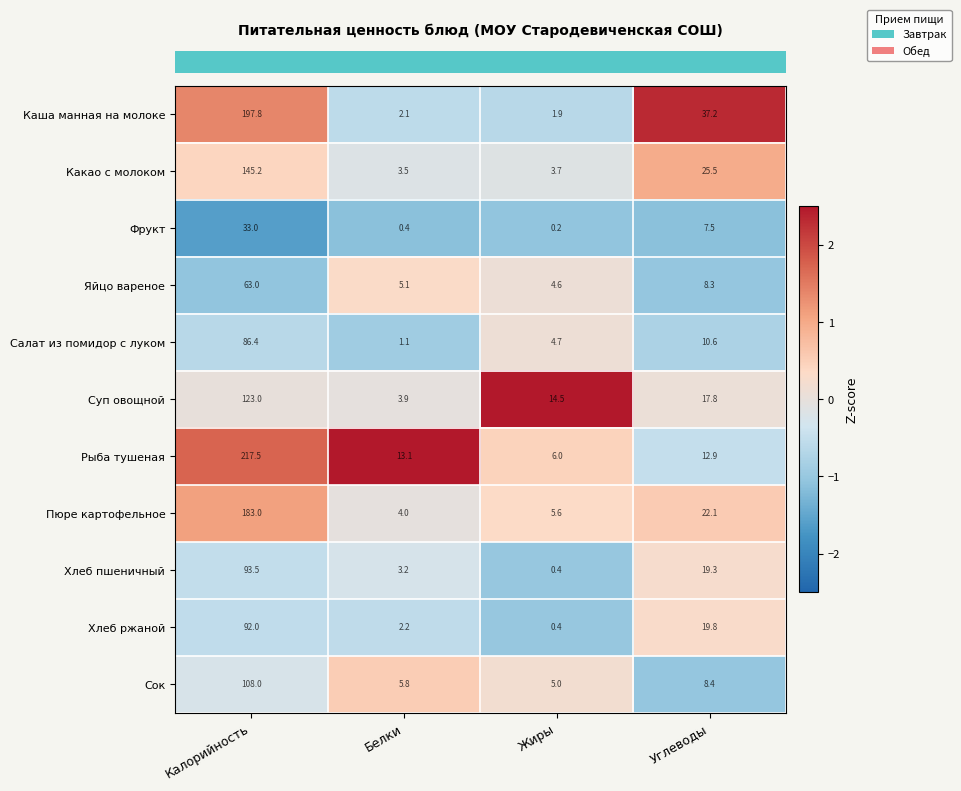

What is the maximum value shown in the chart?

217.5